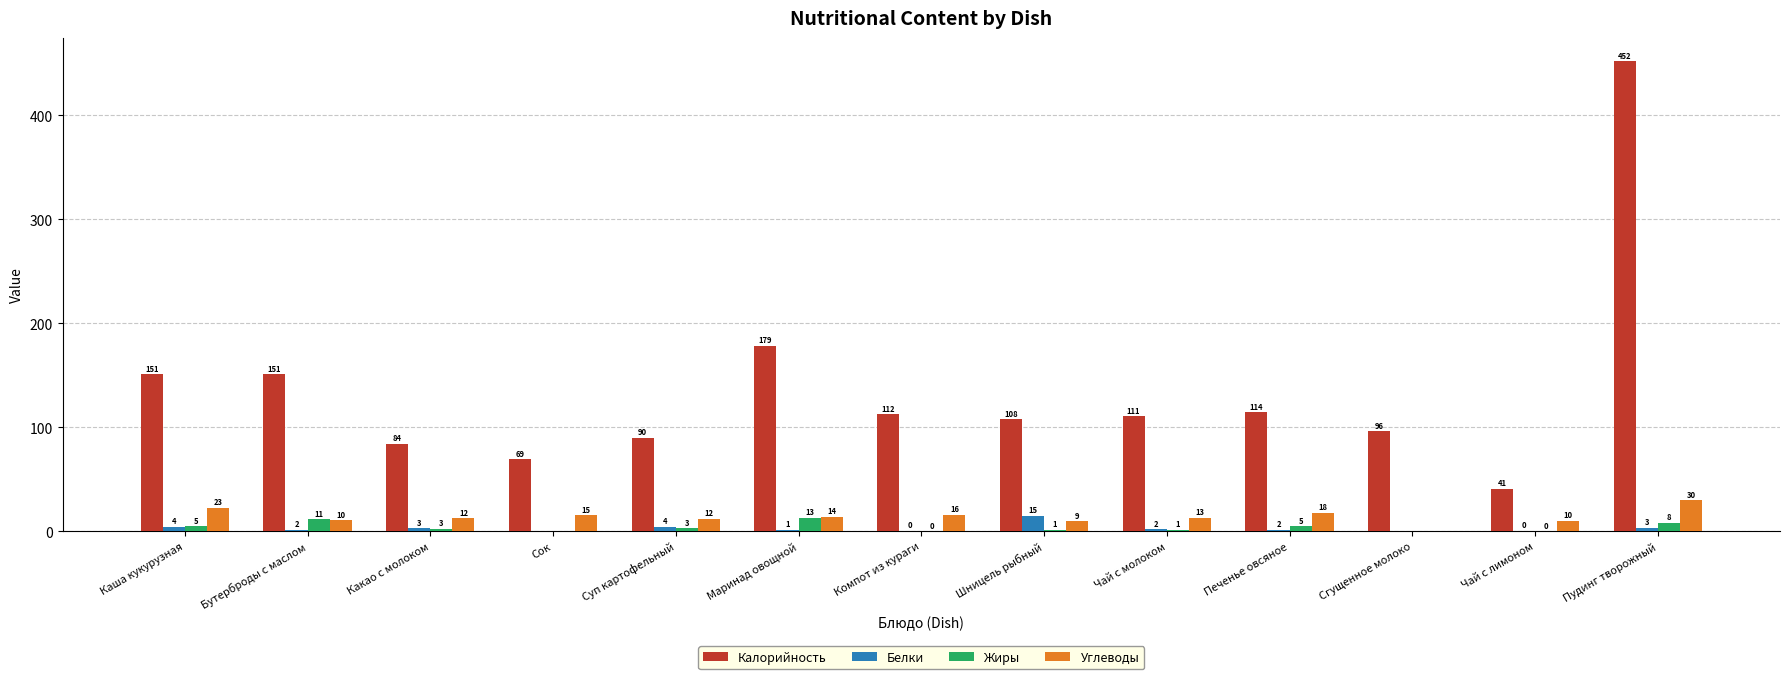

Which series changed the most between Шницель рыбный and Чай с молоком?

Белки